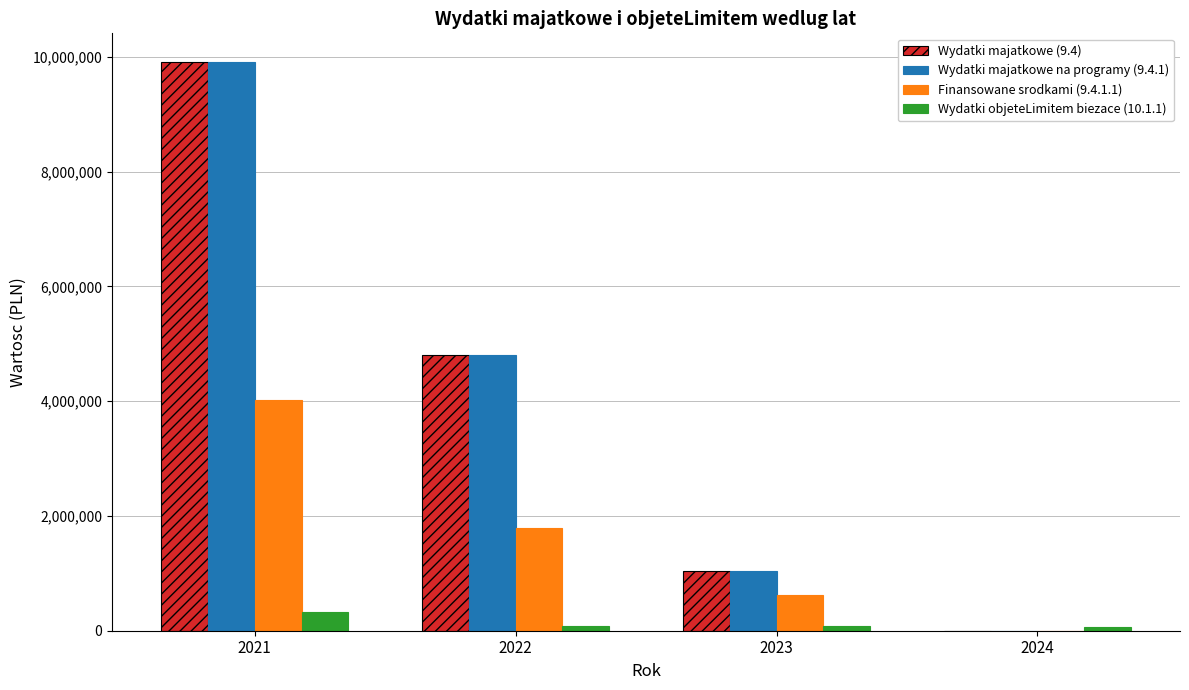

Is the value of Wydatki majatkowe na programy (9.4.1) at 2023 greater than the value of Wydatki majatkowe (9.4) at 2024?

Yes